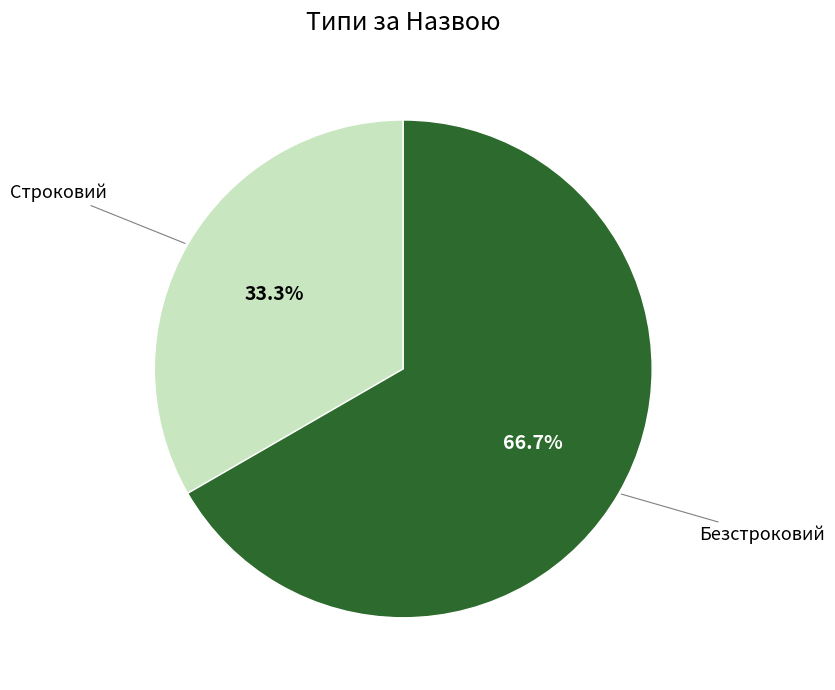

Is there any slice that represents more than half of the pie?

Yes